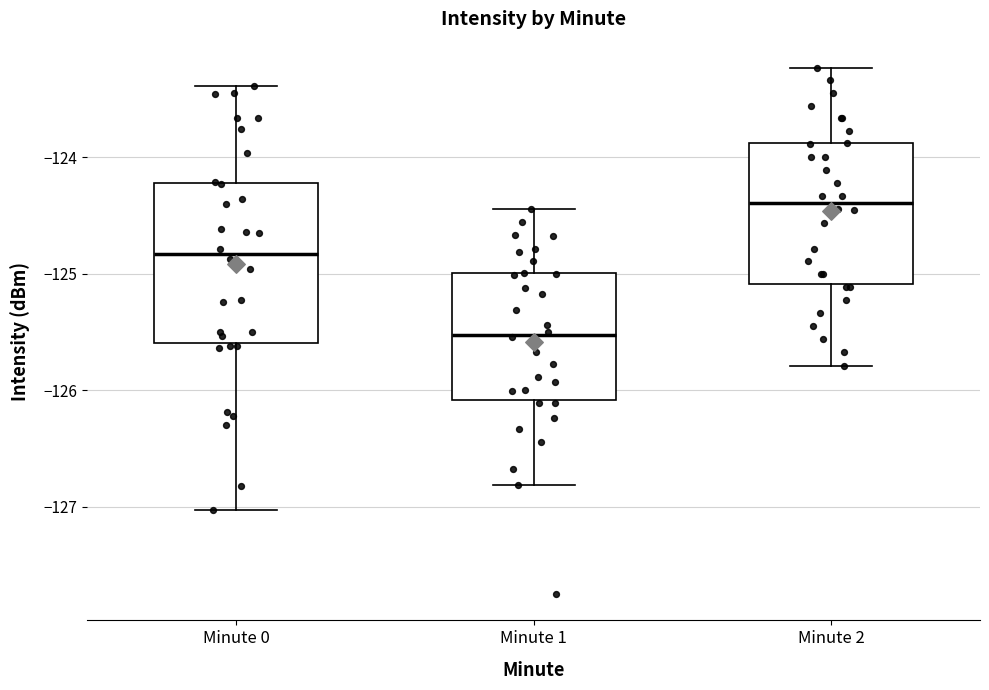

Where does the median line of the box for Minute 0 sit on the y-axis? The values are not printed on the chart, so give them approximately, as read against the axis.

-124.8